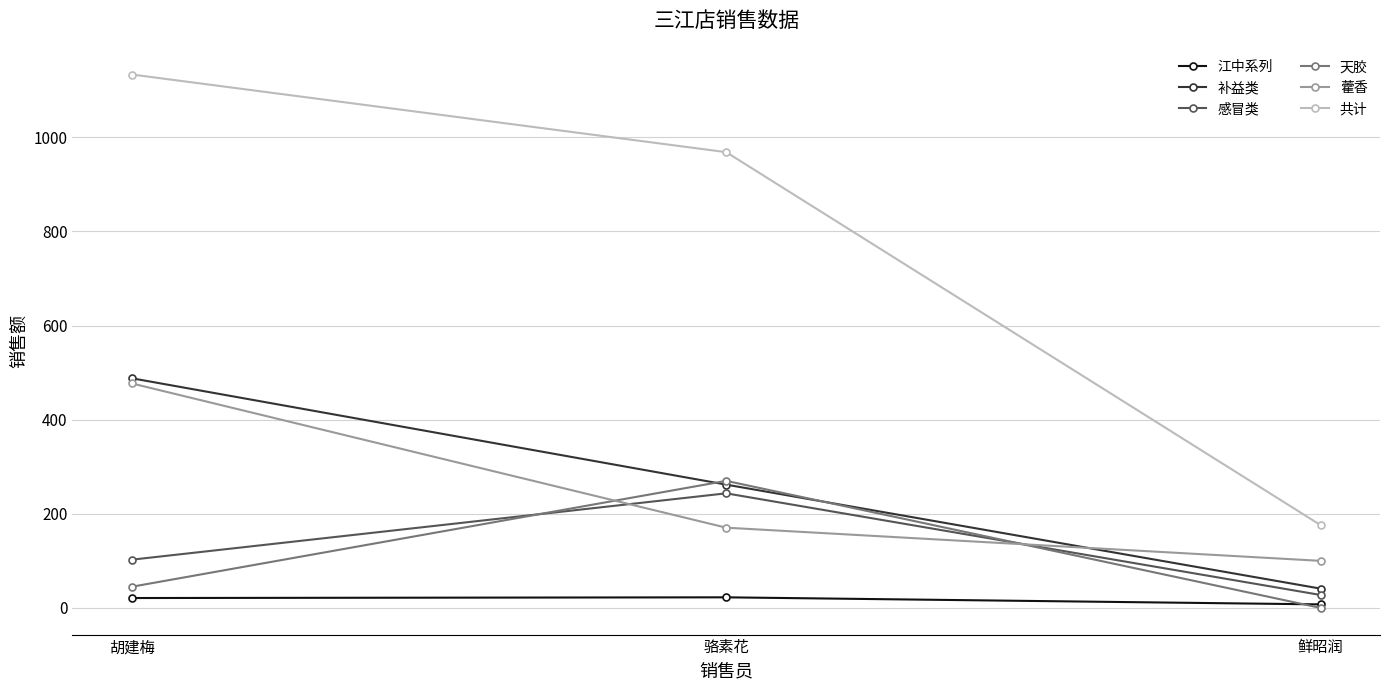

Which series changed the most between 胡建梅 and 鲜昭润?

共计